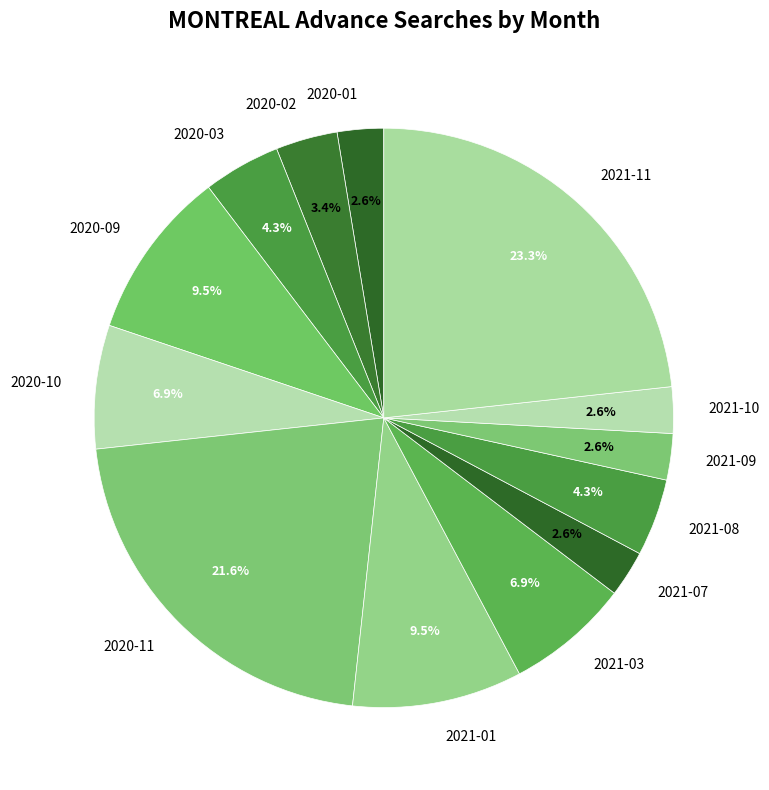

Which has a higher value, 2021-11 or 2020-01?

2021-11